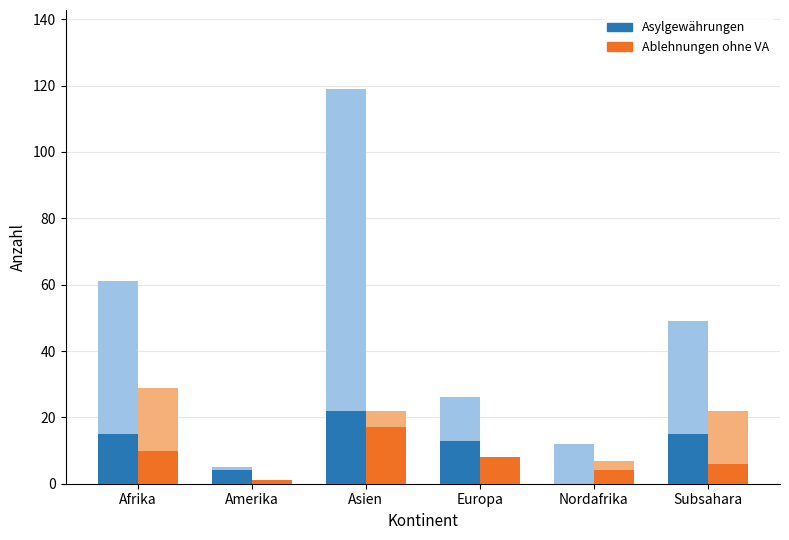

At which category is the sum across all series the highest?

Asien